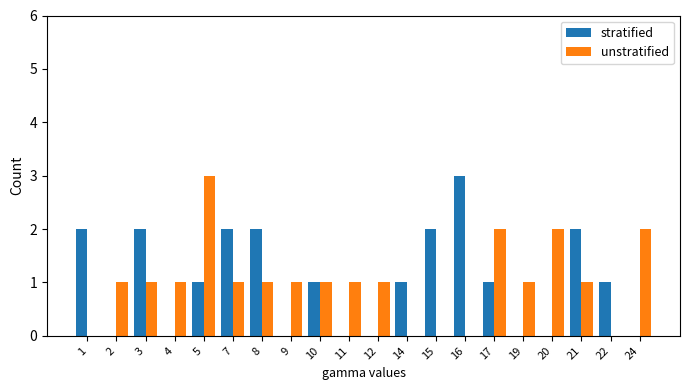

What is the maximum value for unstratified?

3